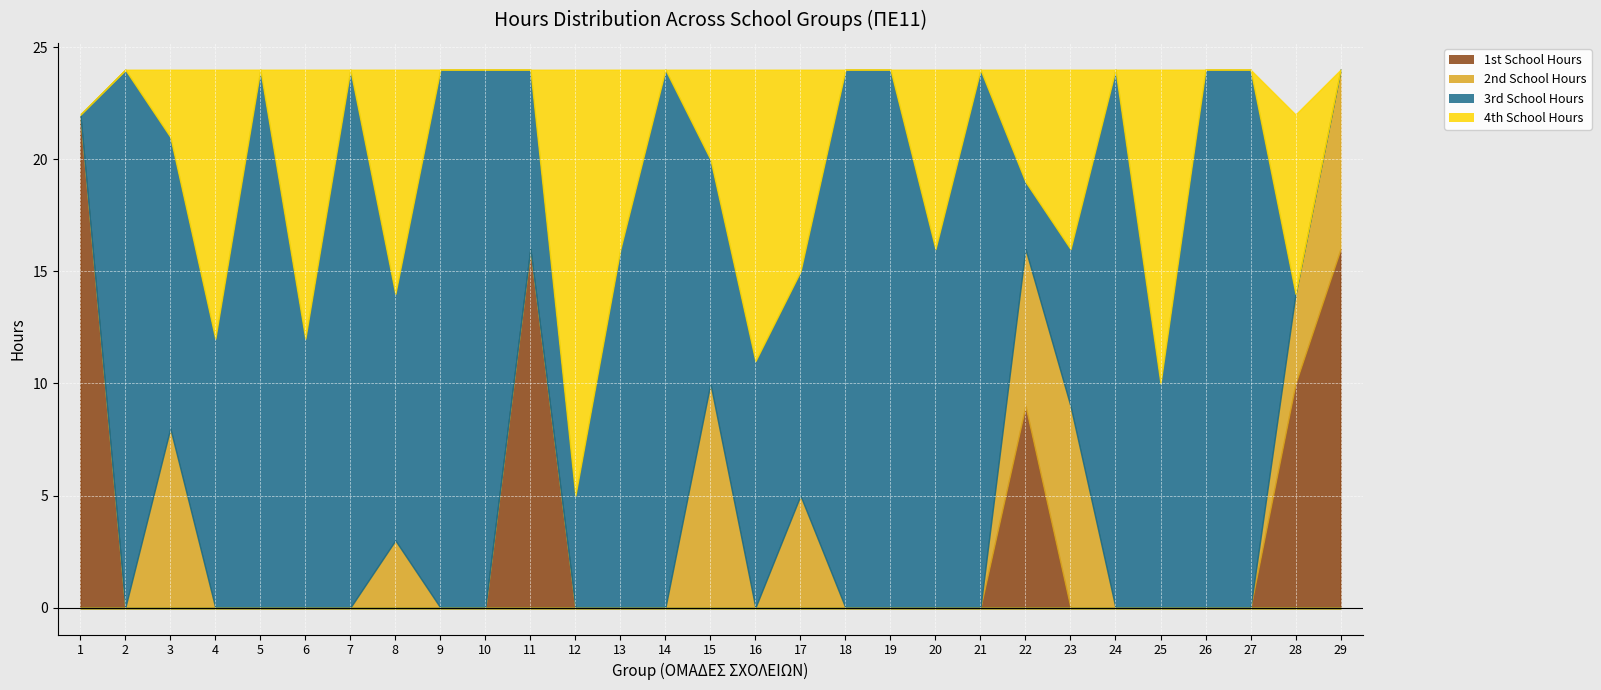

Does the chart display data point markers on the line(s)?

No